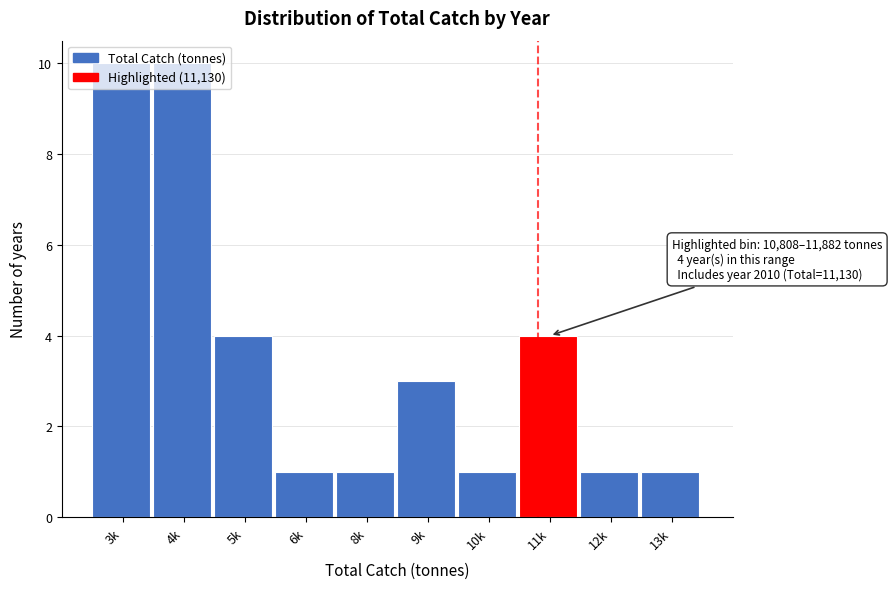

The chart shows a value of 2 at 9k. True or false?

False